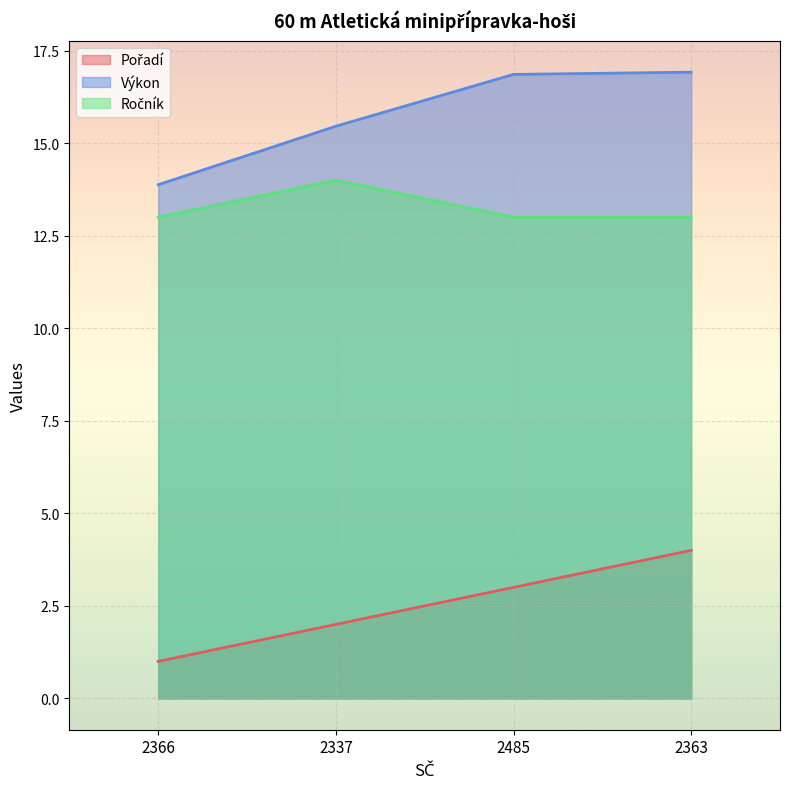

Which series has the largest total across all categories?

Výkon